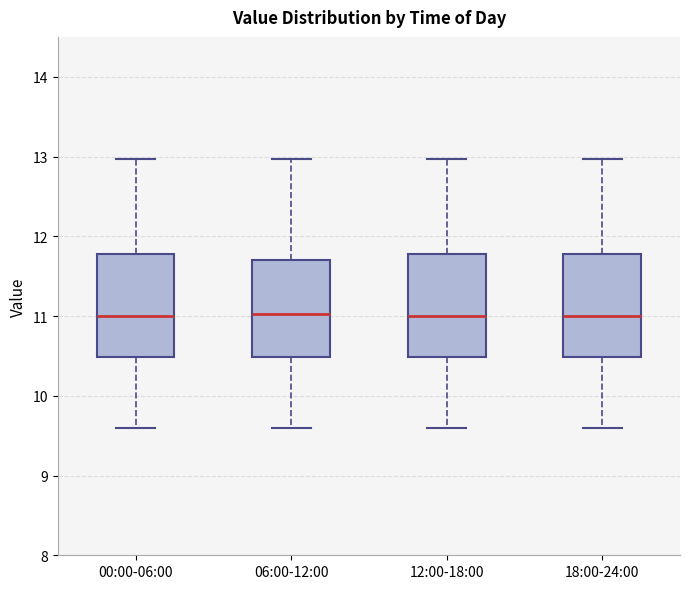

Reading left to right, read every box against the y-axis: the position of its median line, the range the box covers, and the ends of its whiskers. The values are not printed on the chart, so give them approximately, as read against the axis.

00:00-06:00: median 11.0, box 10.5 to 11.8, whiskers 9.6 to 13.0
06:00-12:00: median 11.0, box 10.5 to 11.7, whiskers 9.6 to 13.0
12:00-18:00: median 11.0, box 10.5 to 11.8, whiskers 9.6 to 13.0
18:00-24:00: median 11.0, box 10.5 to 11.8, whiskers 9.6 to 13.0